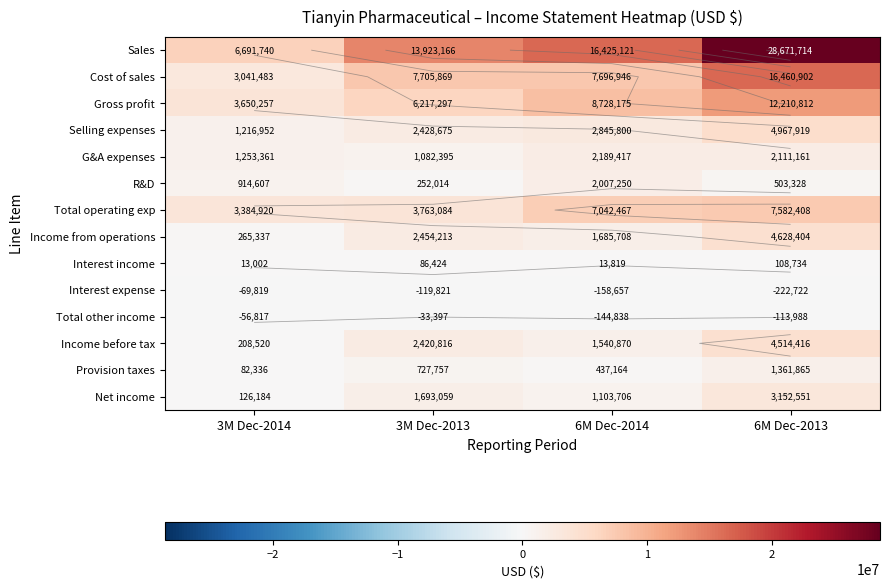

Is it true that Income from operations equals 265337 at 3M Dec-2014?

True